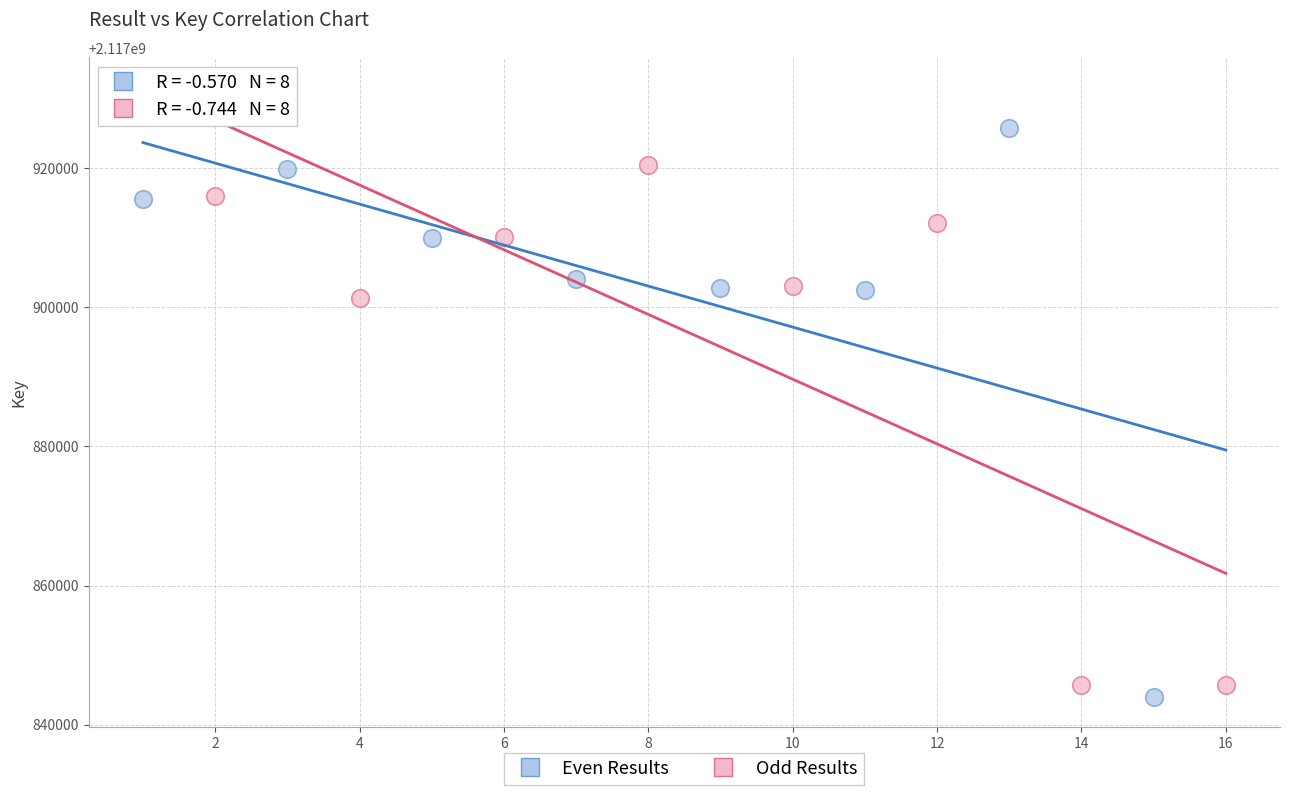

What are all the series names shown in the legend?

Even Results, Odd Results